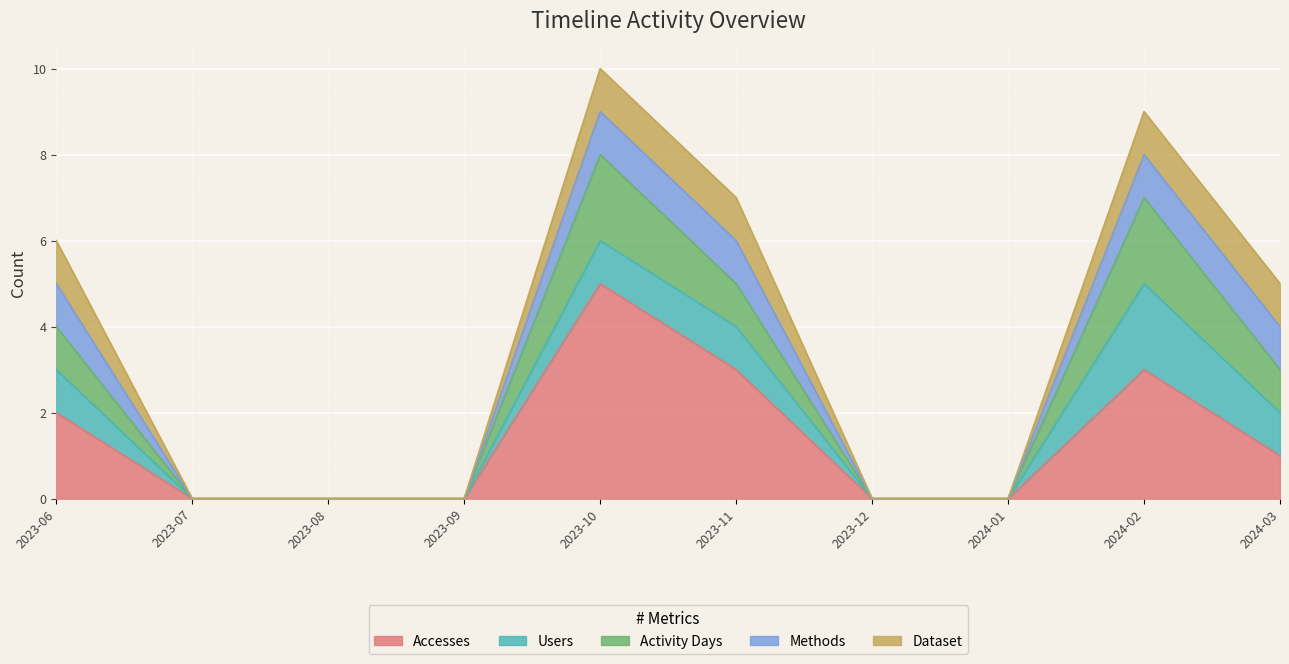

How many lines are shown in the chart?

5